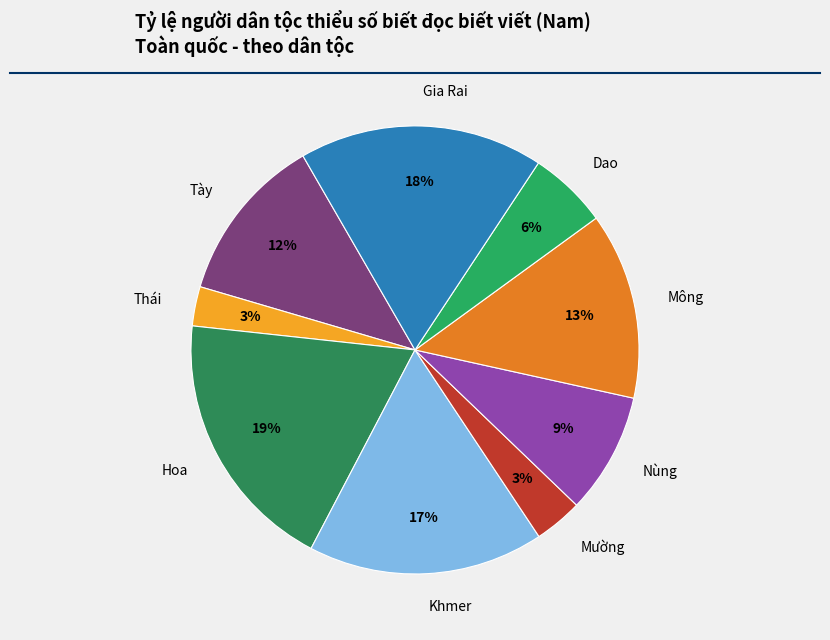

Do Hoa and Mường together represent more than half of the pie?

No